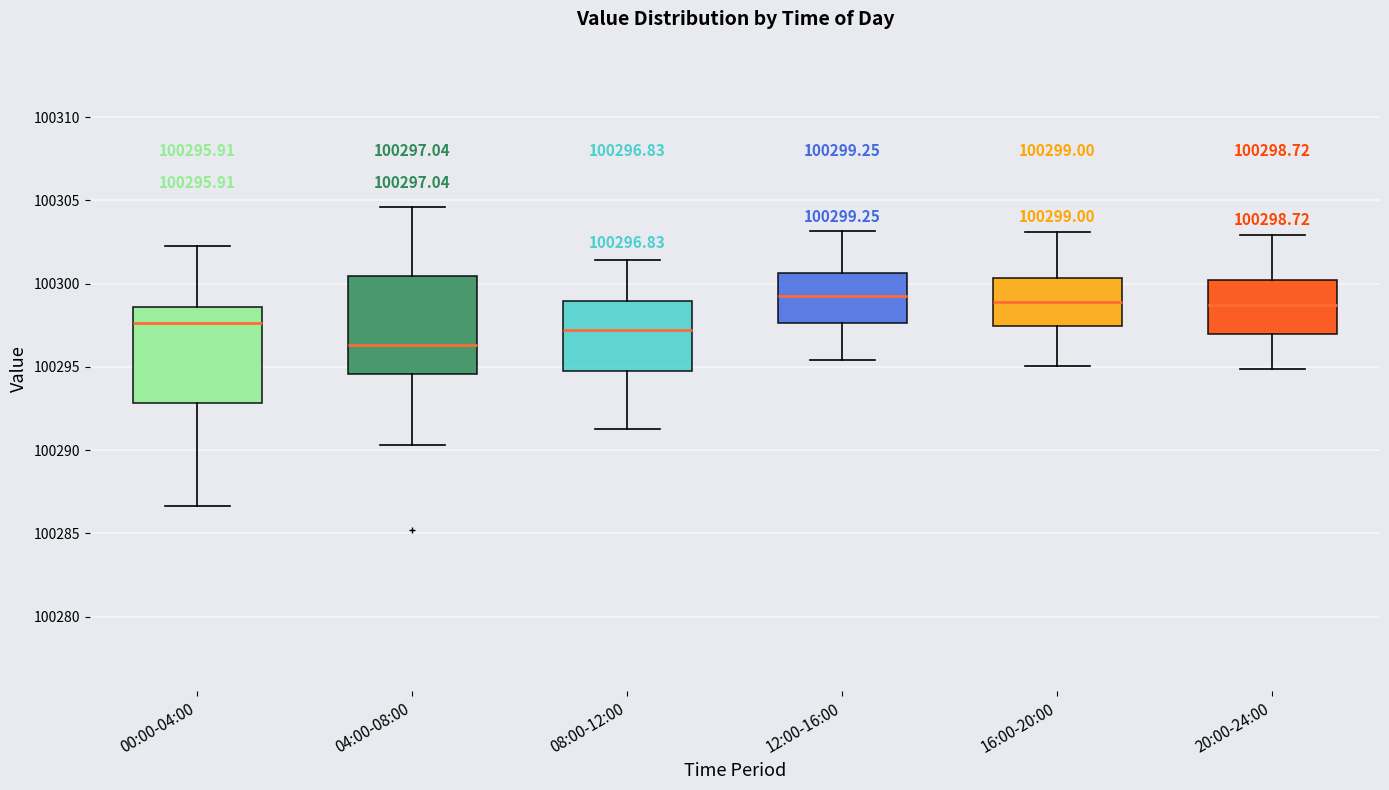

Which box's median line is the lowest?

04:00-08:00